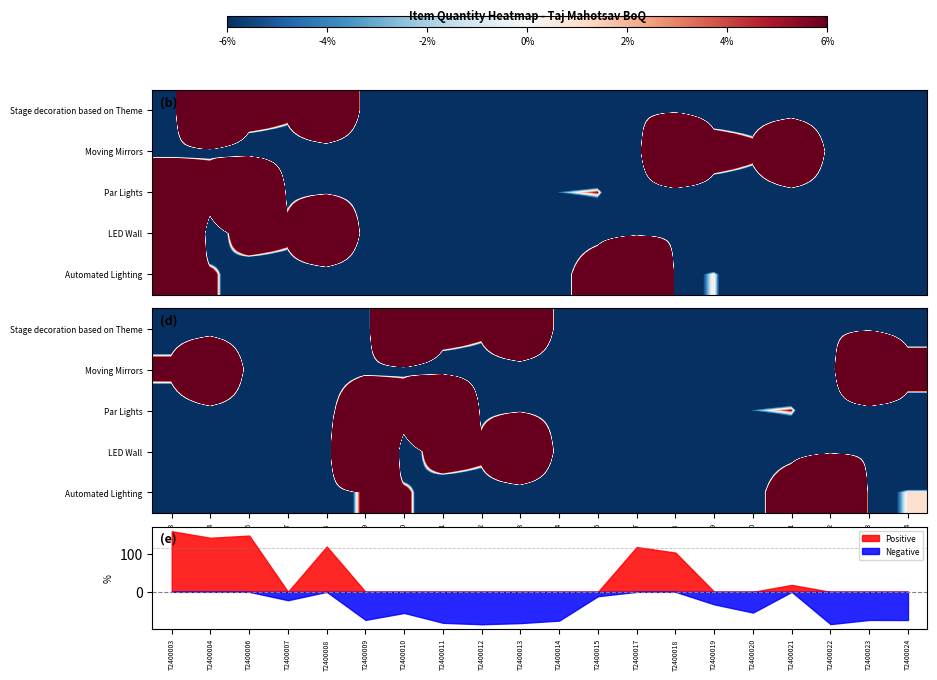

What is the difference between the highest and lowest values at T2400003?

139.4